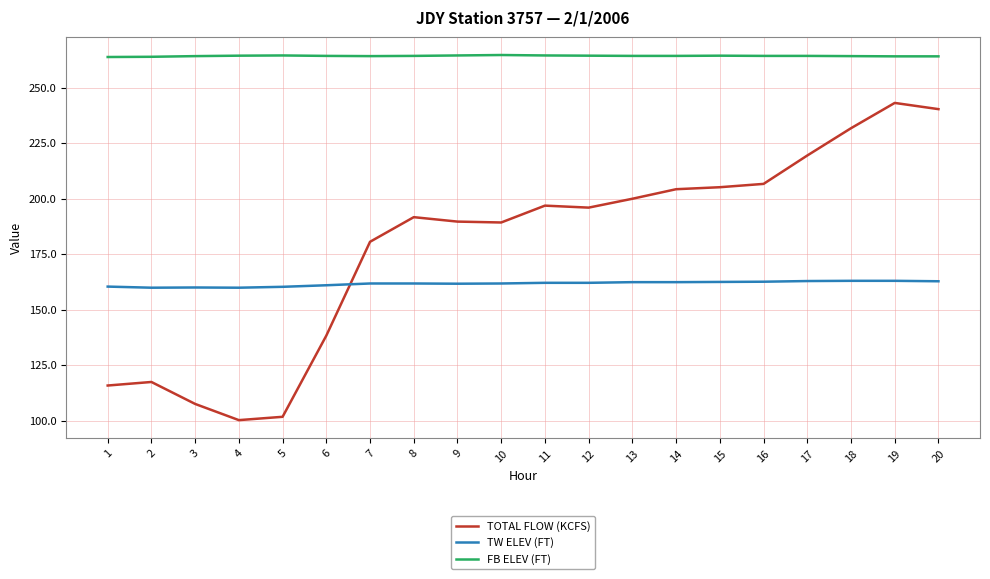

The TW ELEV (FT) series shows 265.5 at 8. True or false?

False